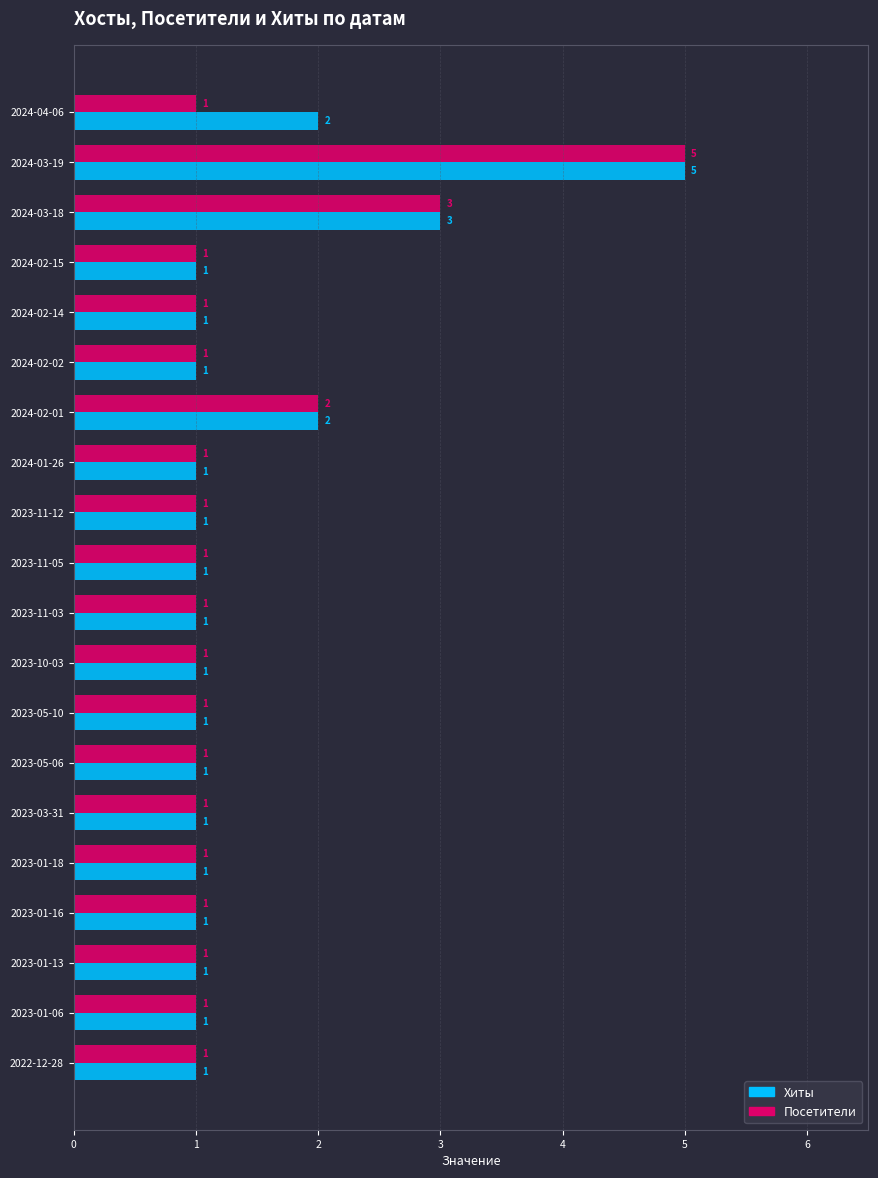

At which label is Хиты closest to 3?

2024-03-18